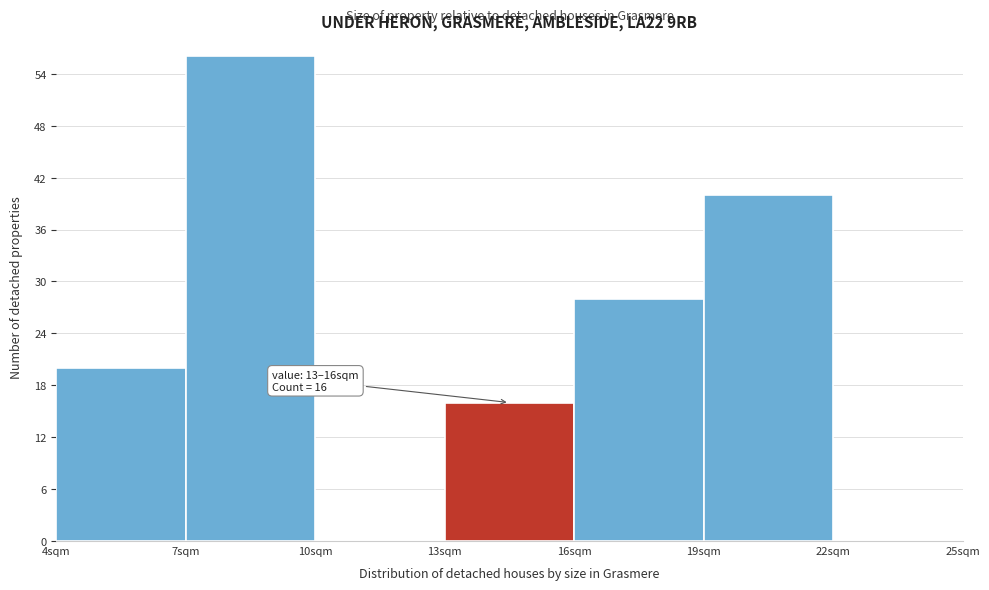

Which range on the x-axis has the tallest bar?

7 to 10